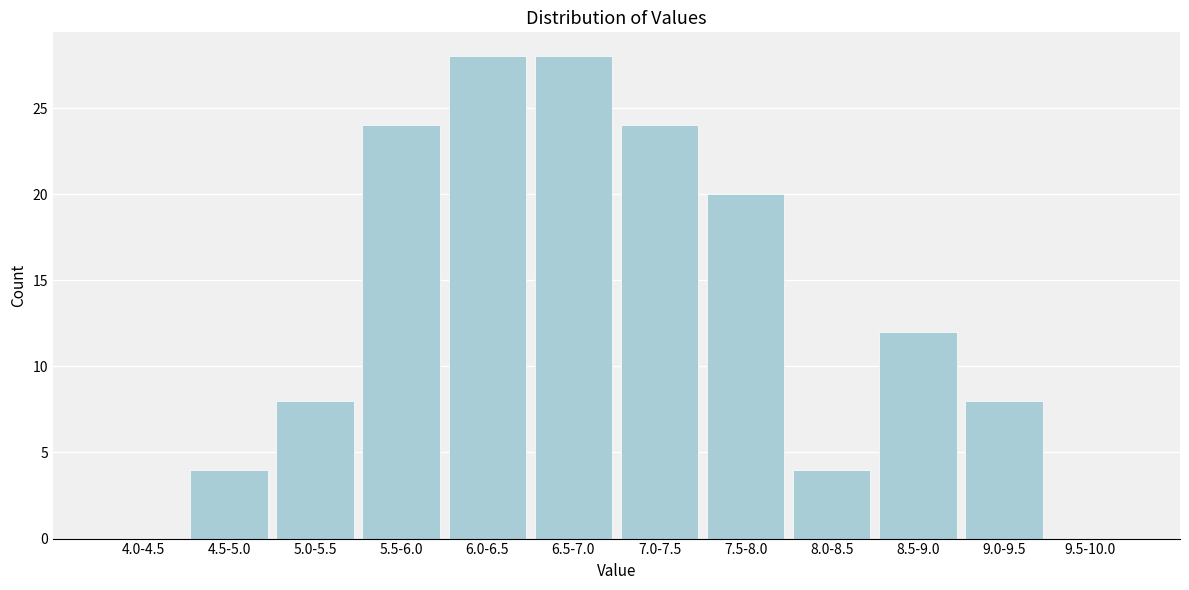

Reading right to left, transcribe all the data shown in this chart.

9.5-10.0=0	9.0-9.5=8	8.5-9.0=12	8.0-8.5=4	7.5-8.0=20	7.0-7.5=24	6.5-7.0=28	6.0-6.5=28	5.5-6.0=24	5.0-5.5=8	4.5-5.0=4	4.0-4.5=0